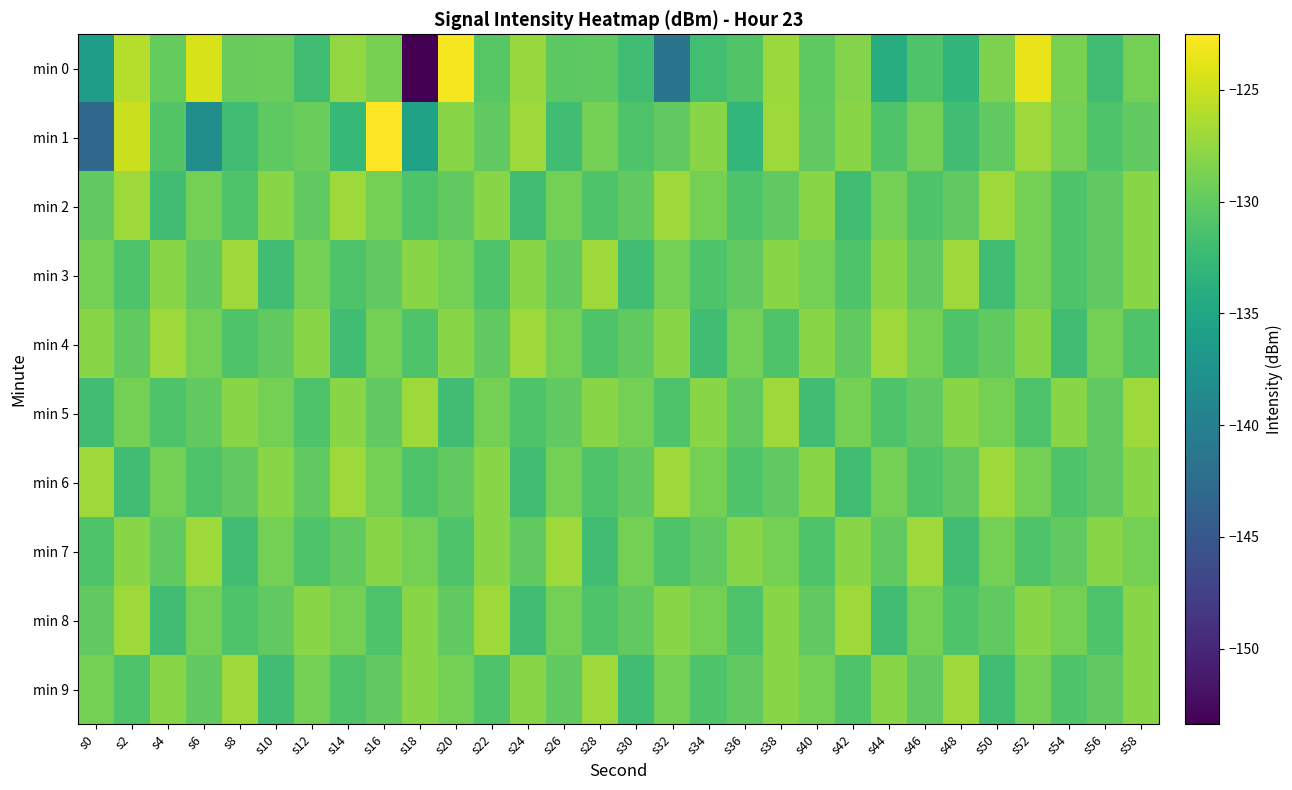

What is the minimum value shown in the chart?

-153.4